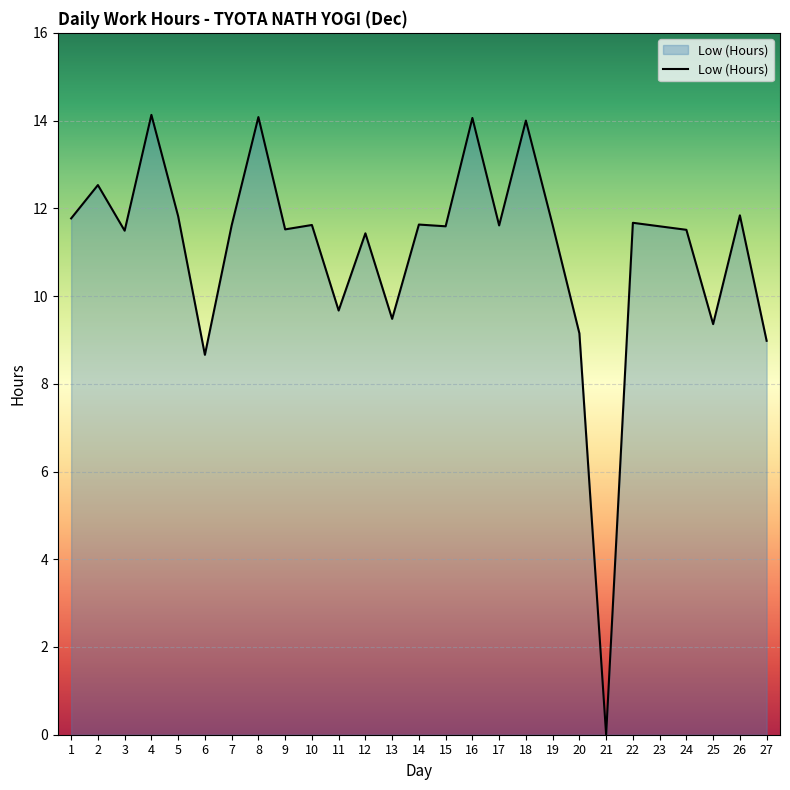

What is the difference between the maximum and minimum values?

14.1